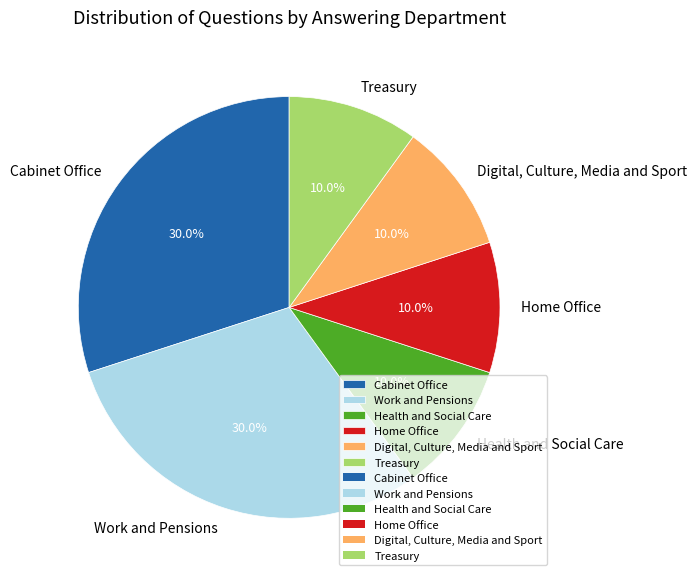

Approximately how many times larger is the value at Treasury compared to Health and Social Care?

1.0